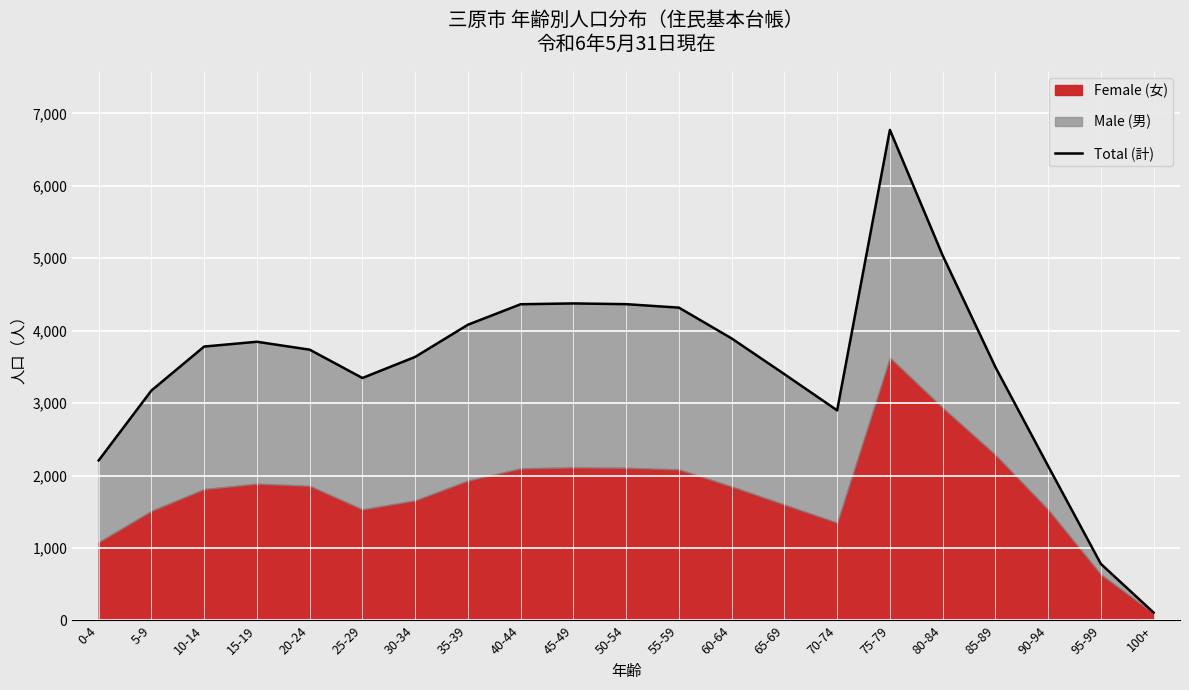

The chart shows a value of 4082 at 35-39. True or false?

True